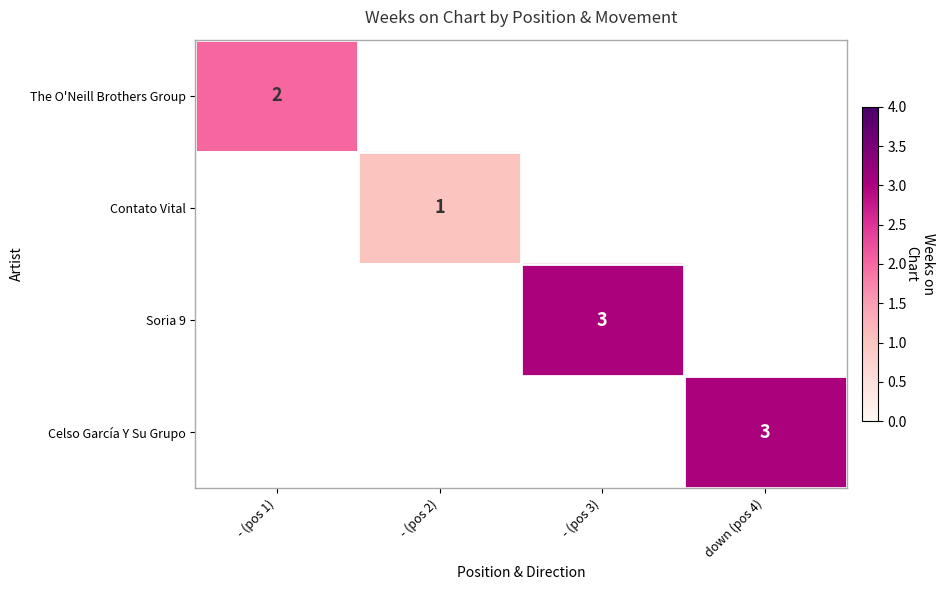

Which category has the lowest value in the Soria 9 series?

- (pos 1)